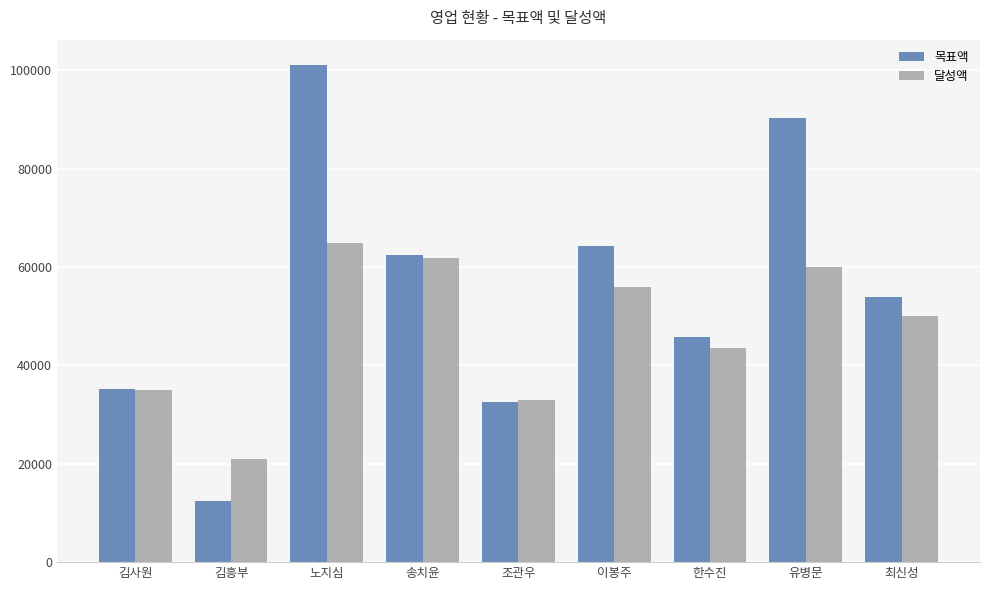

The value of 목표액 at 노지심 is 63942. True or false?

False